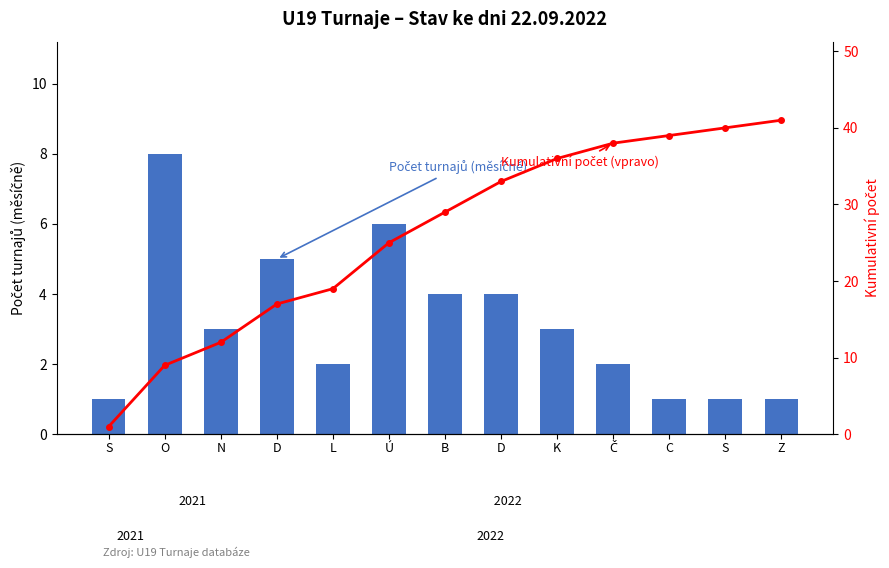

Reading left to right, extract all data points from this chart.

Počet turnajů (měsíčně): S=1	O=8	N=3	D=5	L=2	Ú=6	B=4	D=4	K=3	Č=2	C=1	S=1	Z=1
Kumulativní počet turnajů: S=1	O=9	N=12	D=17	L=19	Ú=25	B=29	D=33	K=36	Č=38	C=39	S=40	Z=41